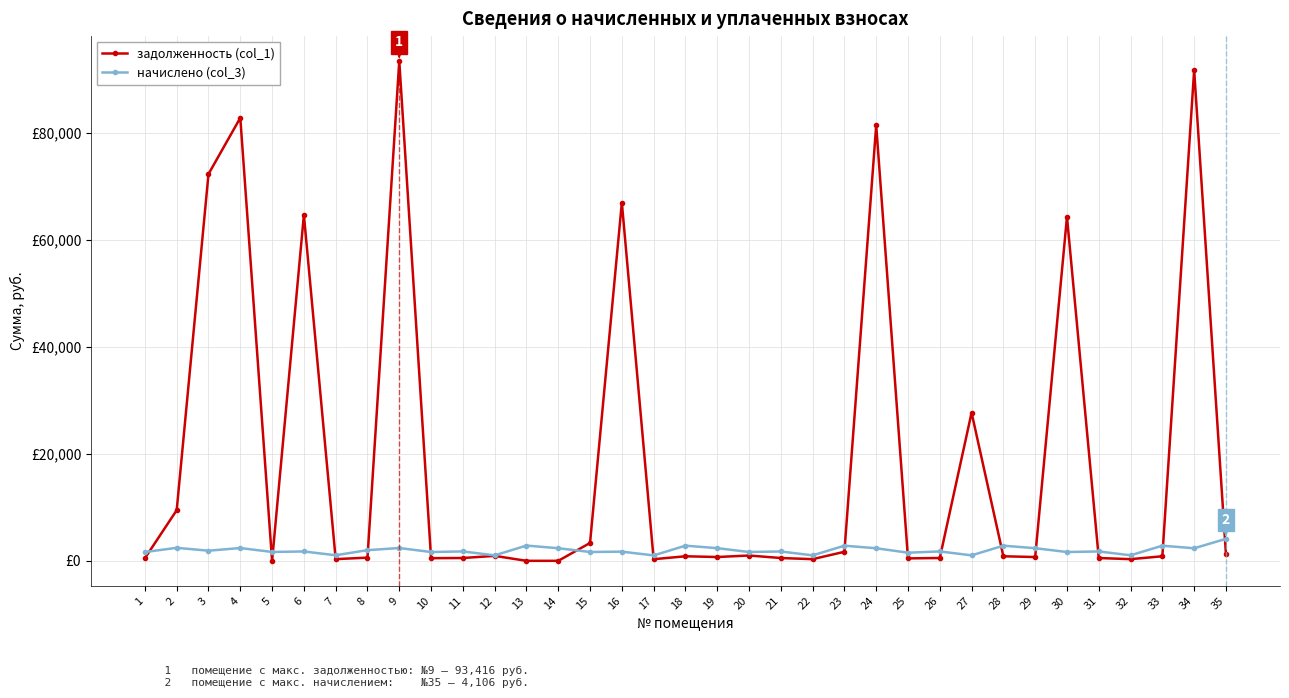

Is this an area chart (filled region under the line)?

No